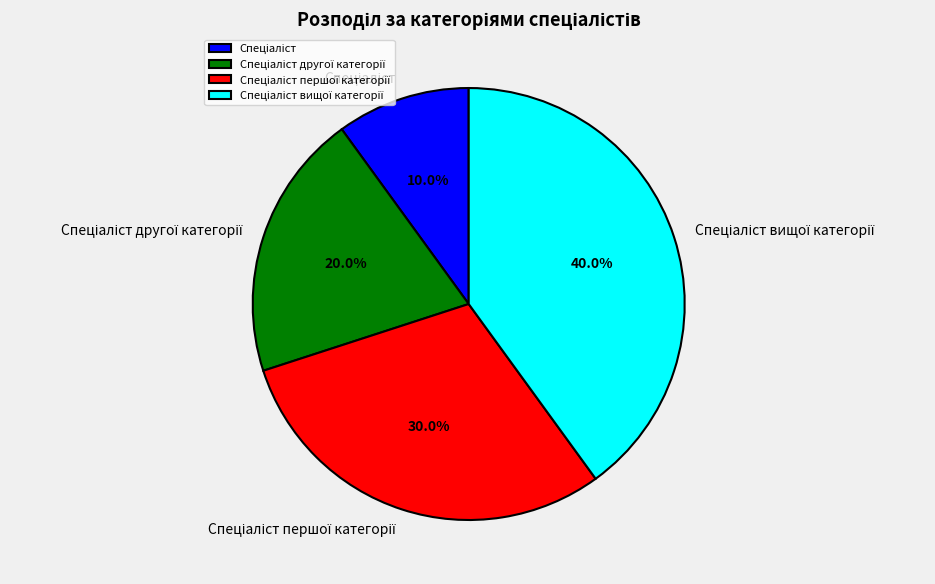

To the nearest percent, what is the difference between the largest and smallest slice percentages?

30%